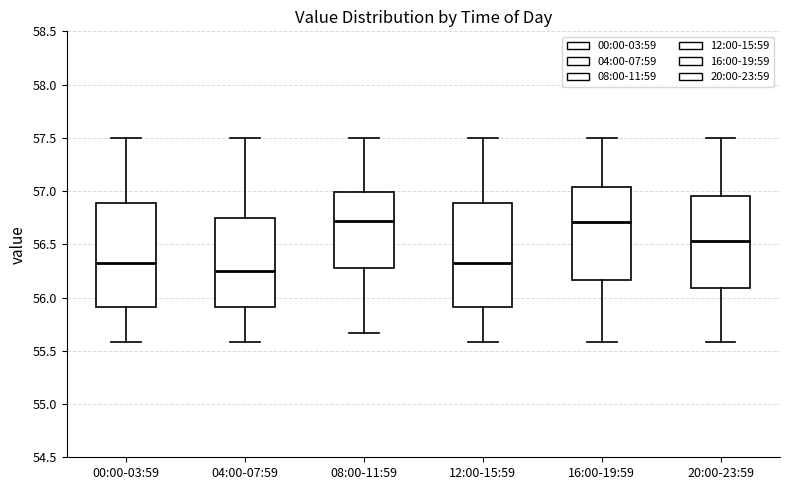

Reading left to right, transcribe this box plot: for each box, give where its median line is, the range the box spans, and where its two whiskers end, as read against the y-axis. The values are not printed on the chart, so give them approximately, as read against the axis.

00:00-03:59: median 56.35, box 55.90 to 56.90, whiskers 55.60 to 57.50
04:00-07:59: median 56.25, box 55.90 to 56.75, whiskers 55.60 to 57.50
08:00-11:59: median 56.70, box 56.30 to 57.00, whiskers 55.65 to 57.50
12:00-15:59: median 56.35, box 55.90 to 56.90, whiskers 55.60 to 57.50
16:00-19:59: median 56.70, box 56.15 to 57.05, whiskers 55.60 to 57.50
20:00-23:59: median 56.55, box 56.10 to 56.95, whiskers 55.60 to 57.50